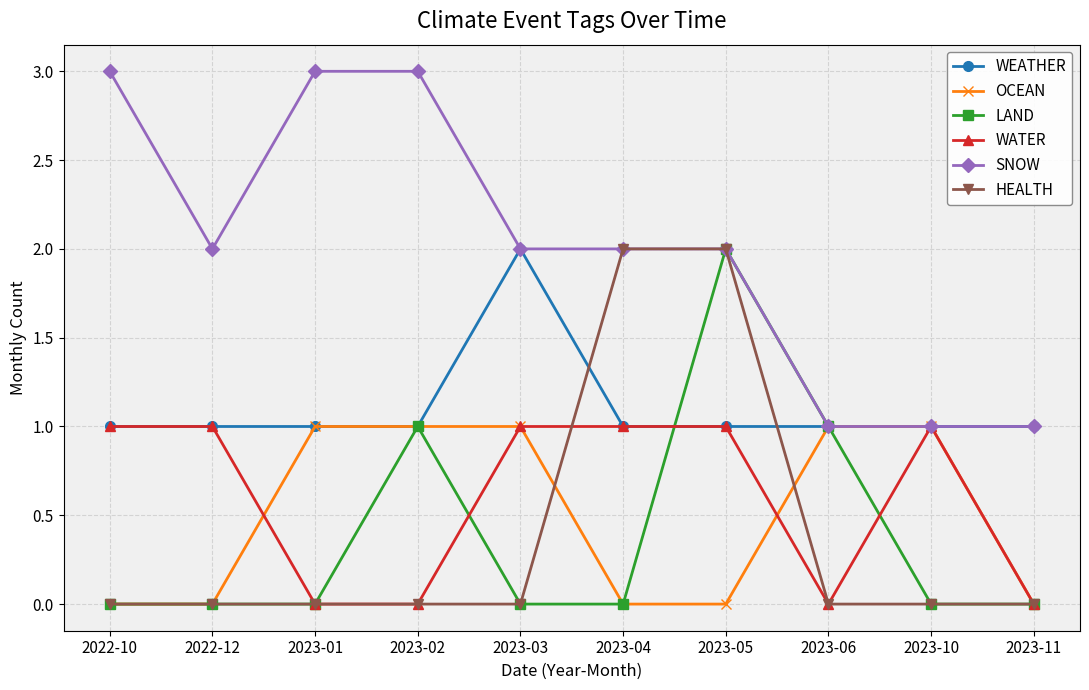

Reading right to left, list all the values displayed in this chart.

WEATHER: 1	1	1	1	1	2	1	1	1	1
OCEAN: 0	1	1	0	0	1	1	1	0	0
LAND: 0	0	1	2	0	0	1	0	0	0
WATER: 0	1	0	1	1	1	0	0	1	1
SNOW: 1	1	1	2	2	2	3	3	2	3
HEALTH: 0	0	0	2	2	0	0	0	0	0